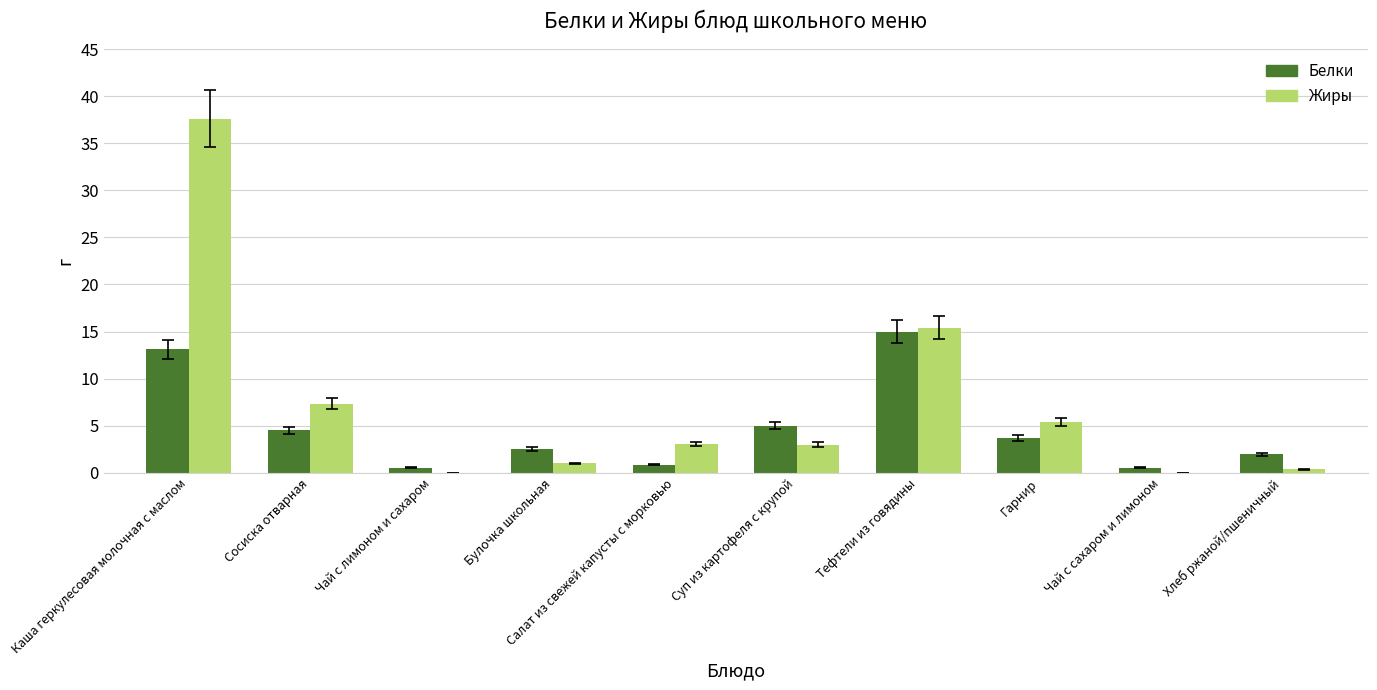

Which series has the largest total across all categories?

Жиры